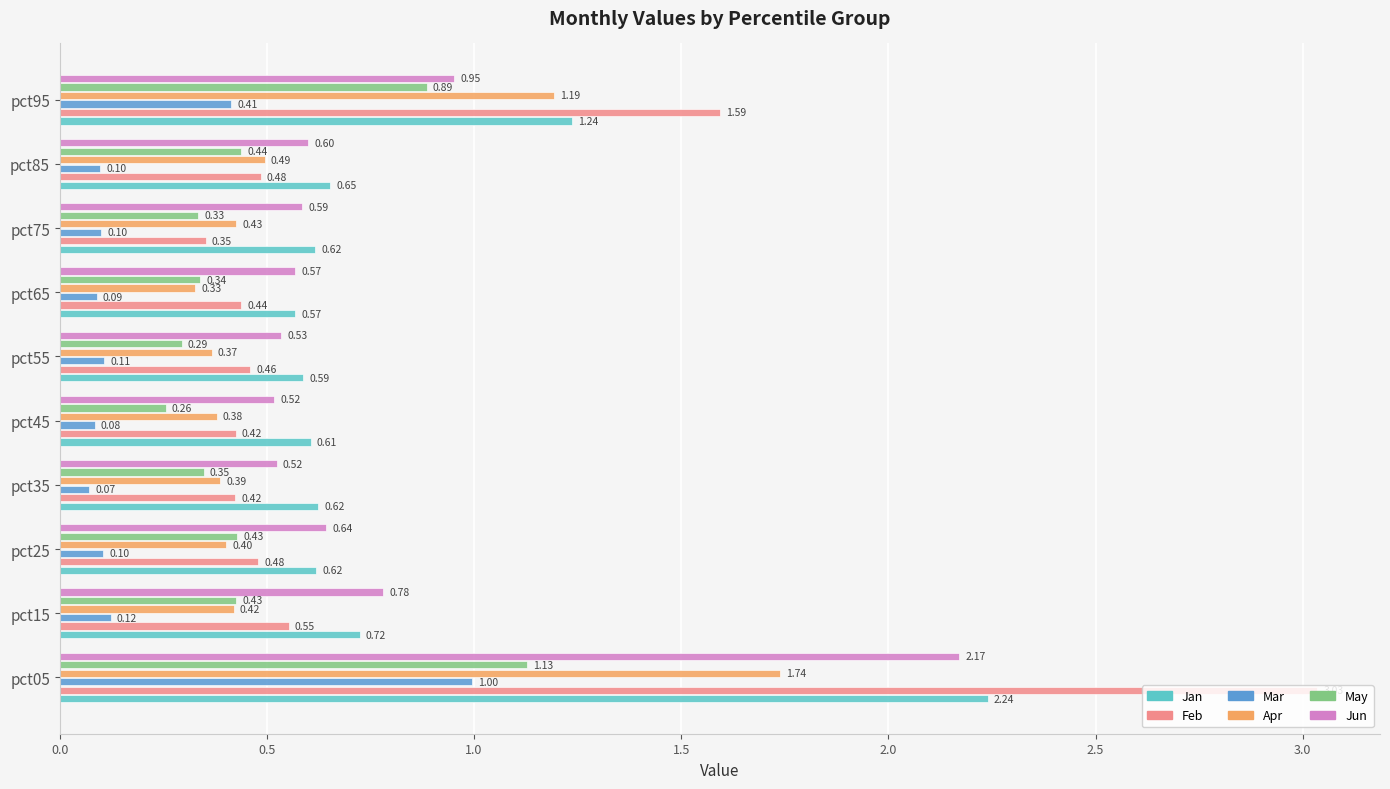

At which category is the sum across all series the highest?

pct05